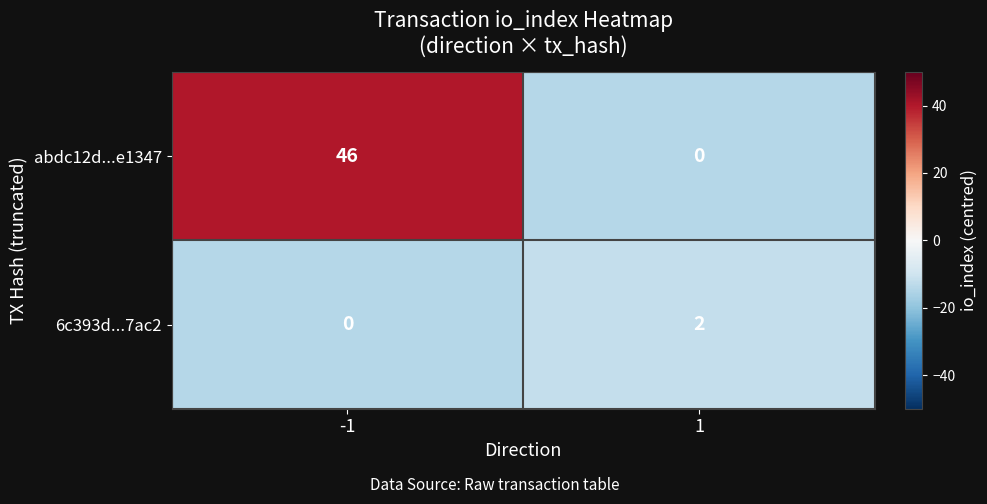

The value of 6c393d...7ac2 at -1 is 0. True or false?

True